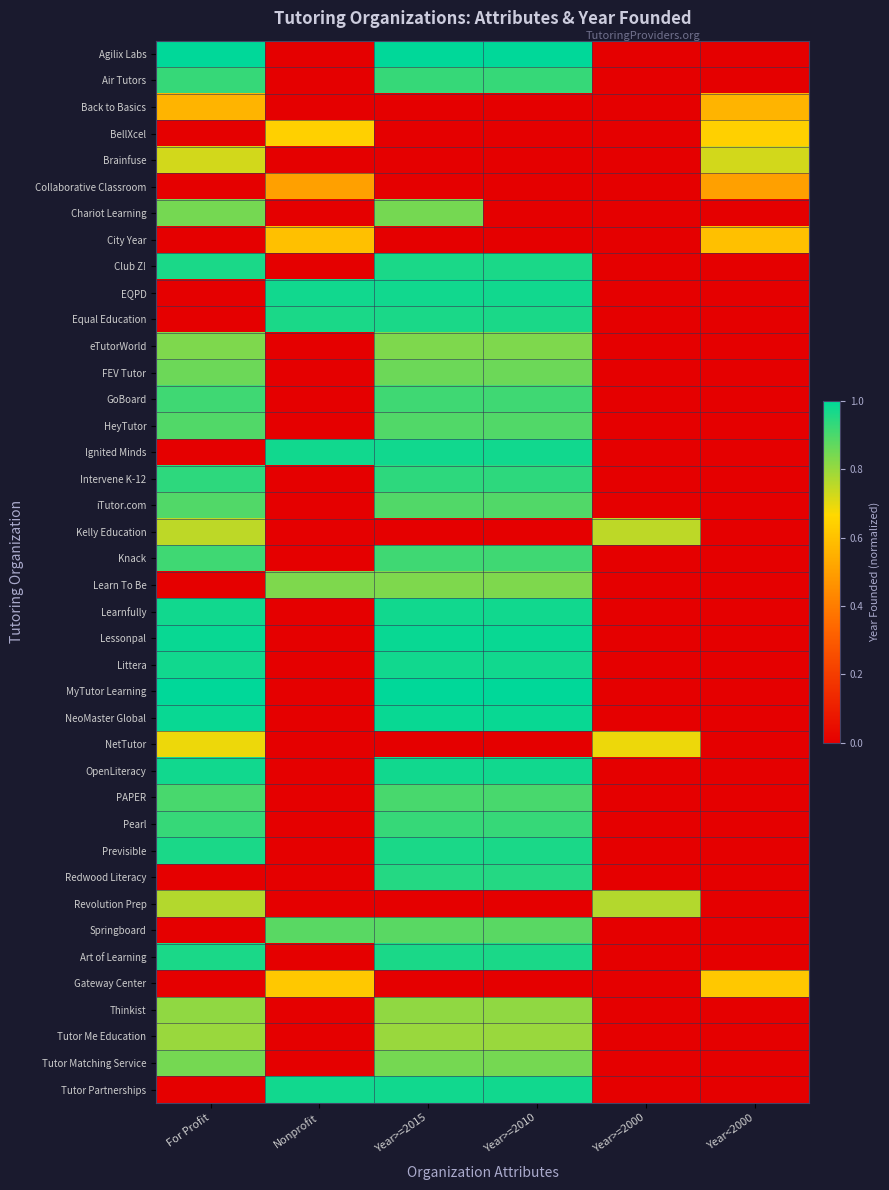

What is the greatest value displayed?

1.0